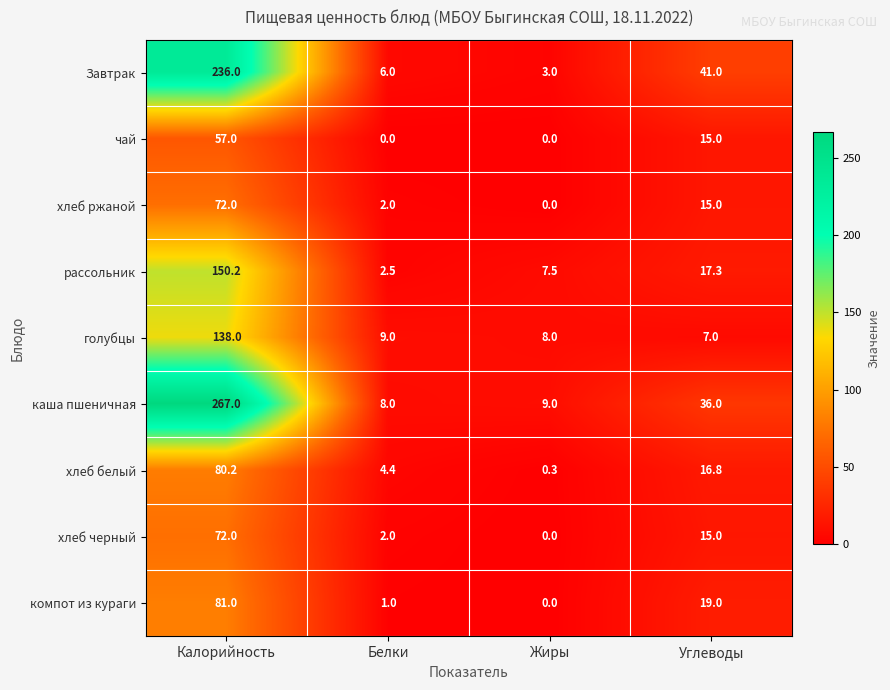

List the labels in order of Завтрак value, smallest first.

Жиры, Белки, Углеводы, Калорийность